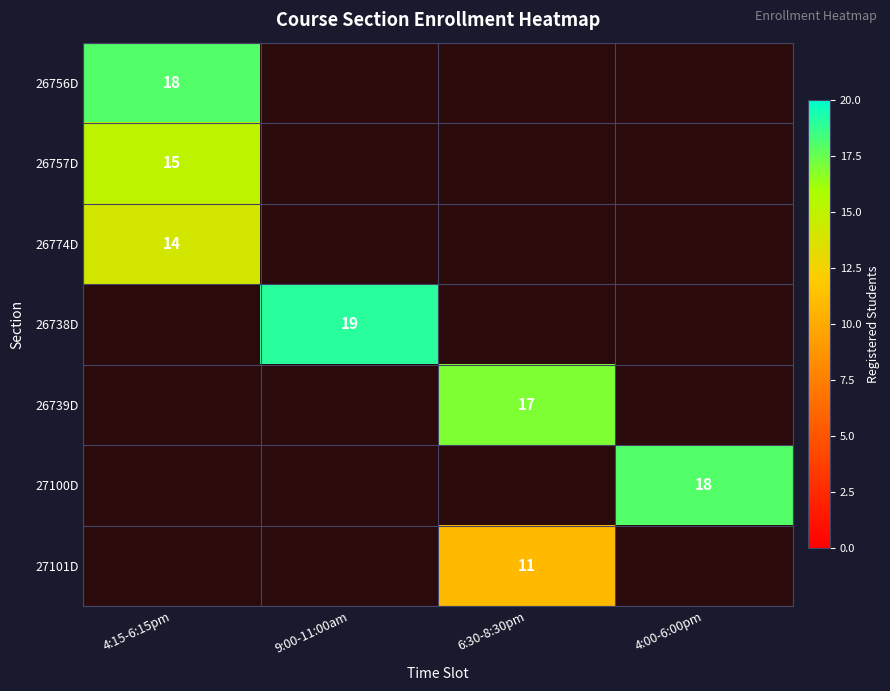

Is the value of 26757D at 4:15-6:15pm greater than the value of 27100D at 4:00-6:00pm?

No